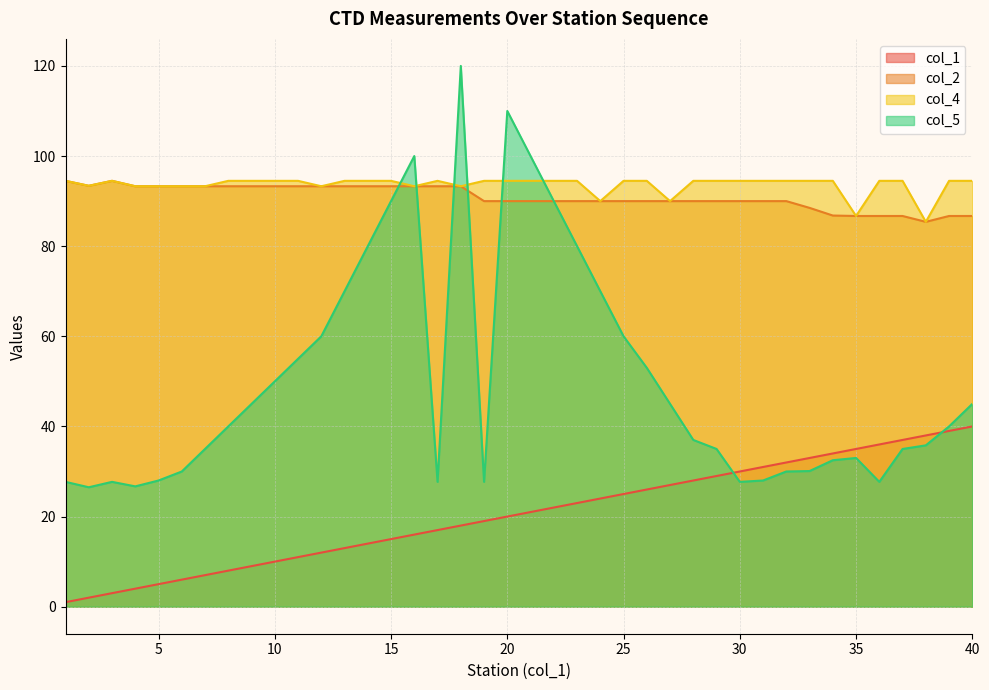

Reading right to left, extract all data points from this chart.

col_1: 40.0	39.0	38.0	37.0	36.0	35.0	34.0	33.0	32.0	31.0	30.0	29.0	28.0	27.0	26.0	25.0	24.0	23.0	22.0	21.0	20.0	19.0	18.0	17.0	16.0	15.0	14.0	13.0	12.0	11.0	10.0	9.0	8.0	7.0	6.0	5.0	4.0	3.0	2.0	1.0
col_2: 86.7	86.7	85.4	86.7	86.7	86.7	86.8	88.5	90.0	90.0	90.0	90.0	90.0	90.0	90.0	90.0	90.0	90.0	90.0	90.0	90.0	90.0	93.3	93.3	93.3	93.3	93.3	93.3	93.3	93.3	93.3	93.3	93.3	93.3	93.3	93.3	93.3	94.5	93.4	94.5
col_4: 94.5	94.5	85.4	94.5	94.5	86.7	94.5	94.5	94.5	94.5	94.5	94.5	94.5	90.0	94.5	94.5	90.0	94.5	94.5	94.5	94.5	94.5	93.3	94.5	93.3	94.5	94.5	94.5	93.3	94.5	94.5	94.5	94.5	93.3	93.3	93.3	93.3	94.5	93.4	94.5
col_5: 45.0	40.0	35.8	35.0	27.7	33.0	32.5	30.1	30.0	28.0	27.7	35.0	37.0	45.0	53.0	60.0	70.0	80.0	90.0	100.0	110.0	27.7	120.0	27.7	100.0	90.0	80.0	70.0	60.0	55.0	50.0	45.0	40.0	35.0	30.0	28.0	26.7	27.7	26.5	27.7